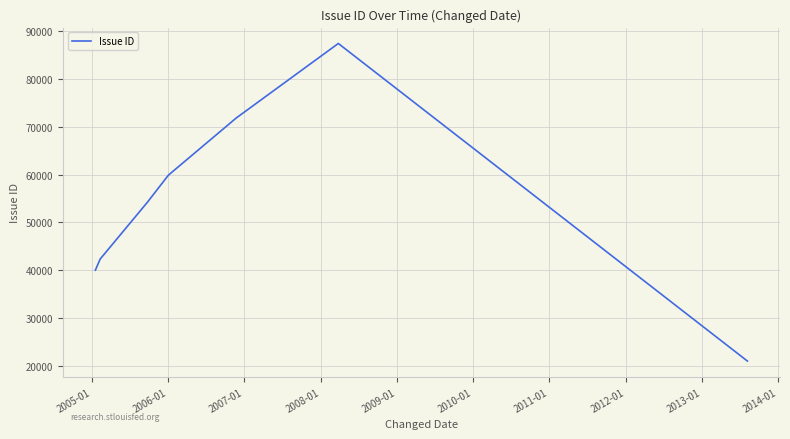

What is the sum of all values?

447172